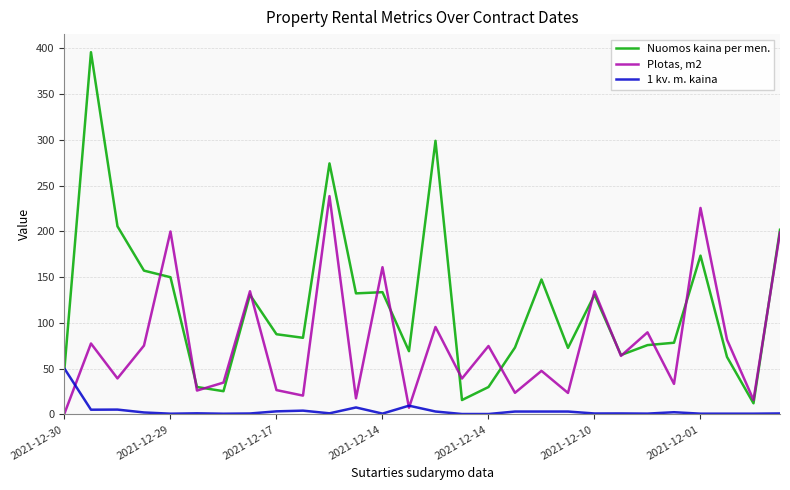

Which series has the largest total across all categories?

Nuomos kaina per men.